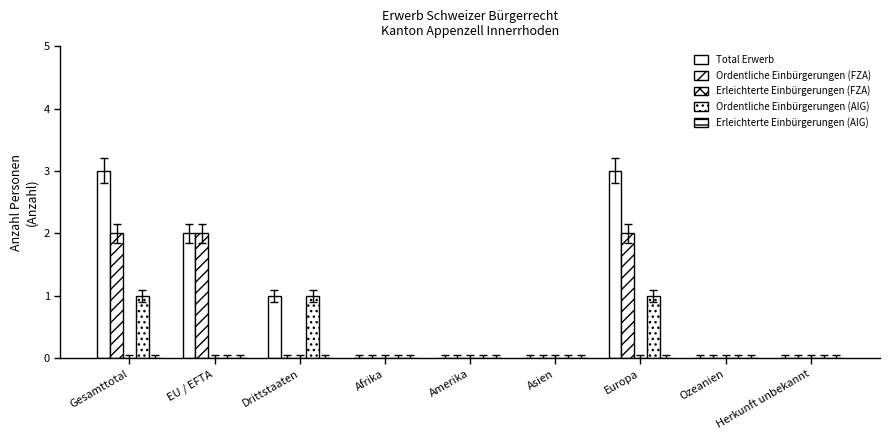

Count the number of categories in the chart.

9